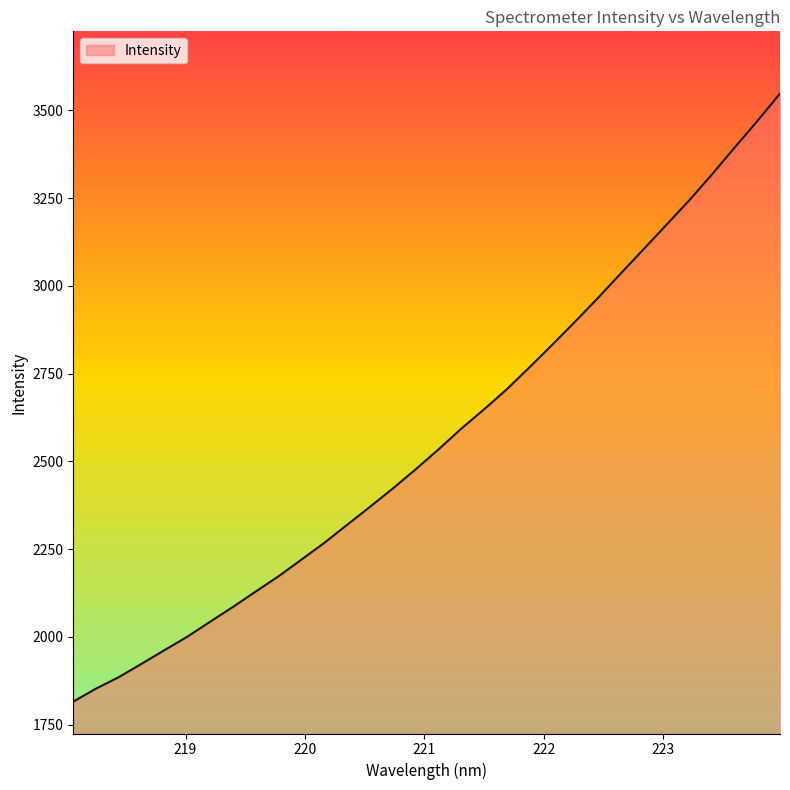

What is the minimum value shown in the chart?

1815.8